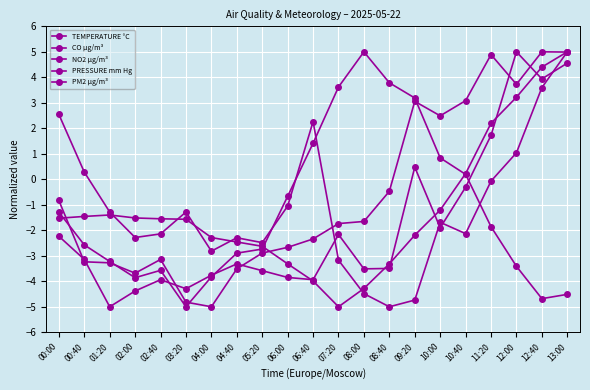

True or false: TEMPERATURE °C and CO µg/m³ cross at least once.

True